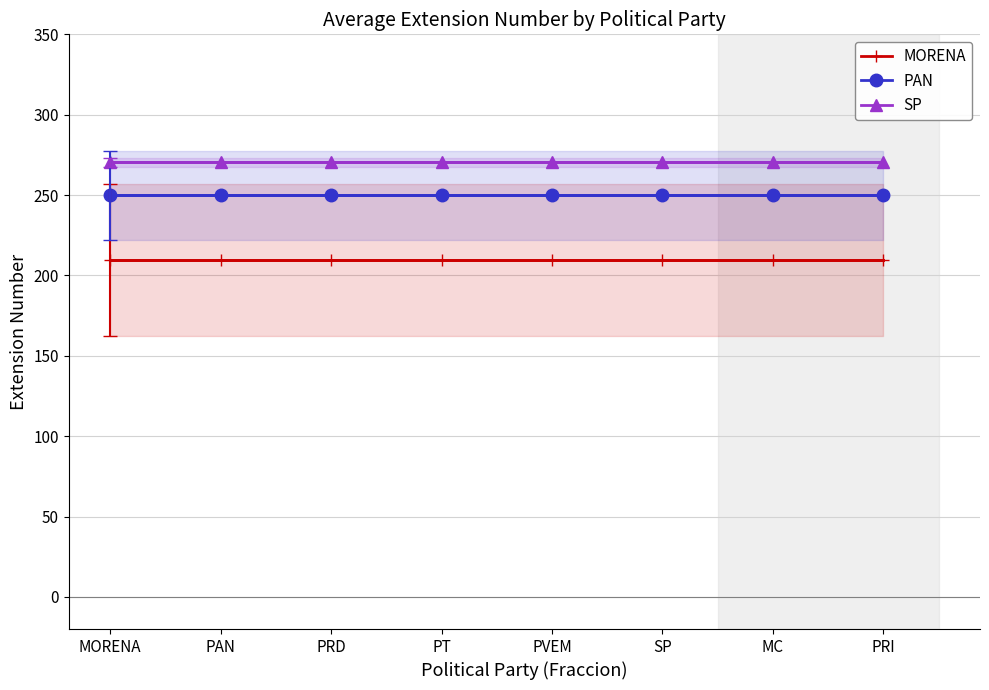

What is the sum of all PAN values?

1998.0